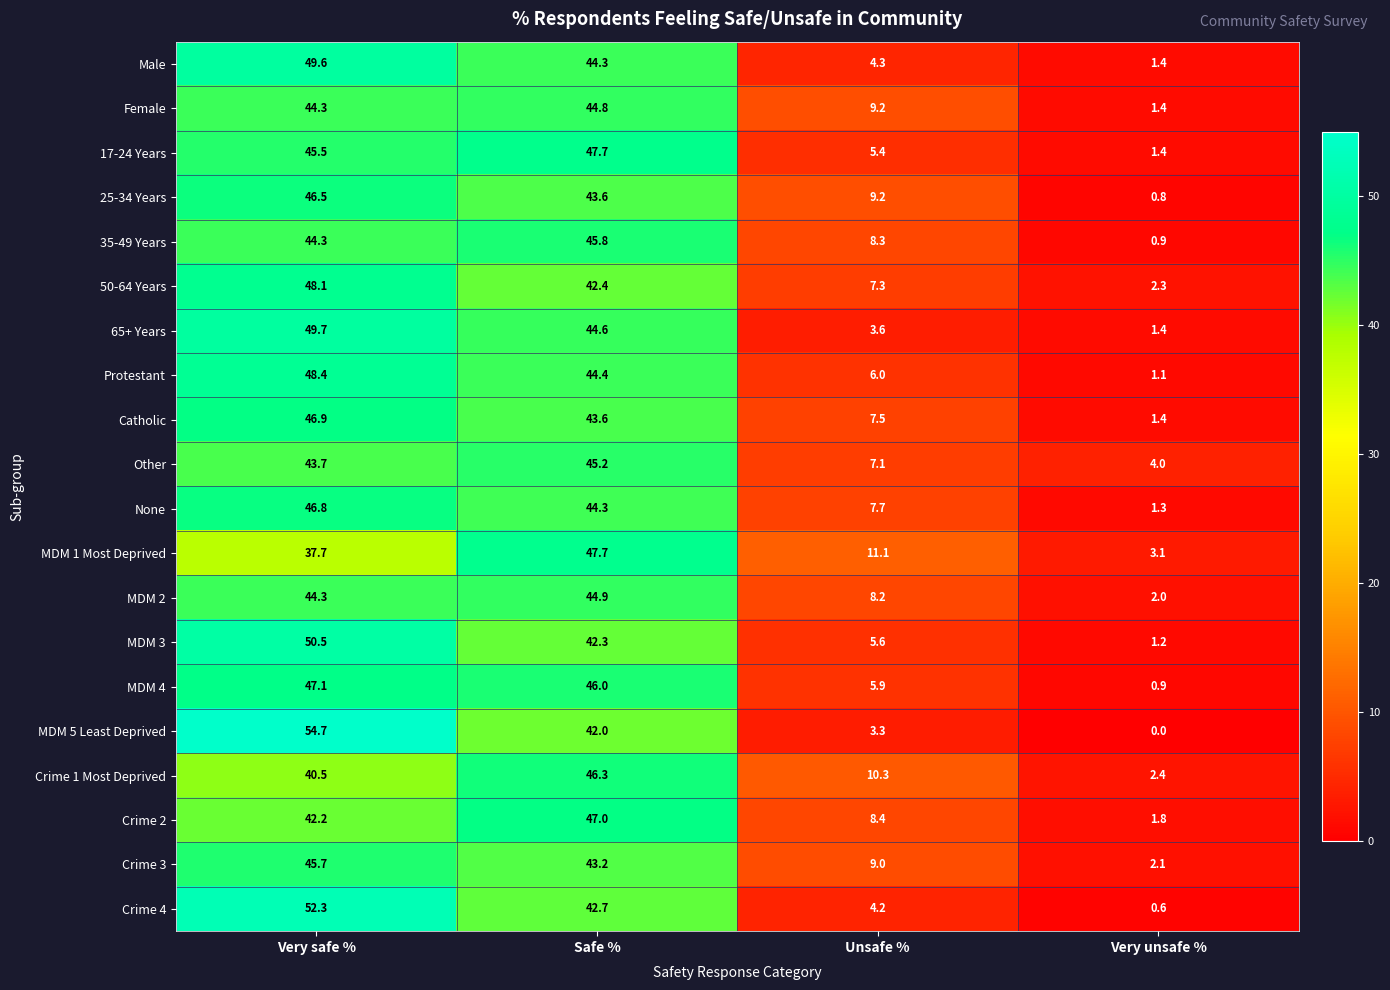

At how many categories does at least one series exceed 39?

2